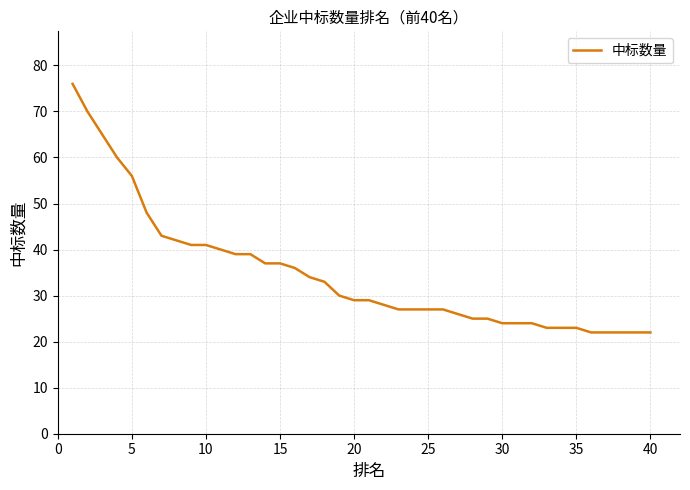

What is the greatest value displayed?

76